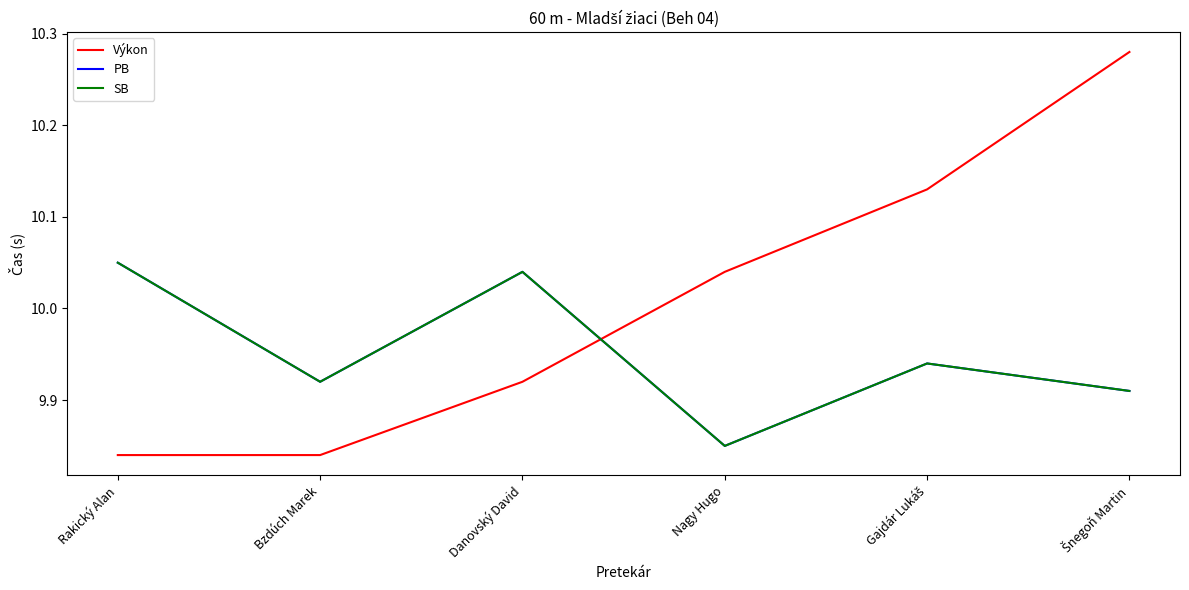

How many interior local peaks does the PB series have?

2